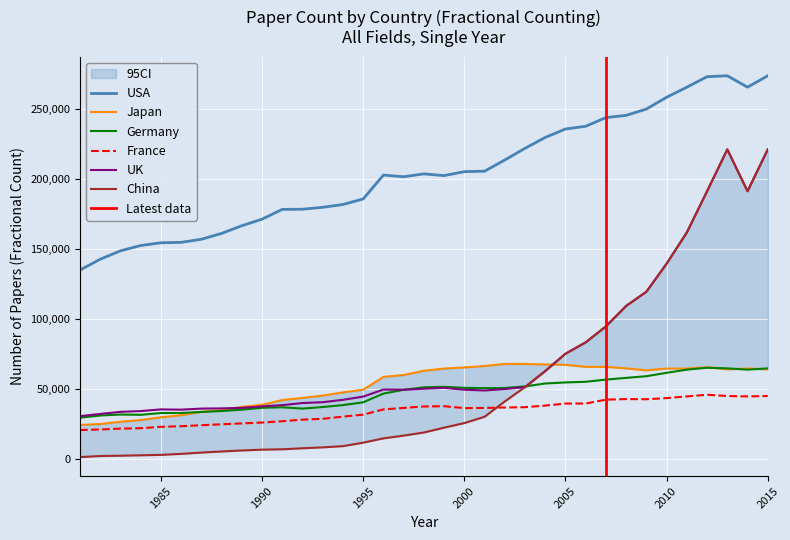

Which series has the largest total across all categories?

USA